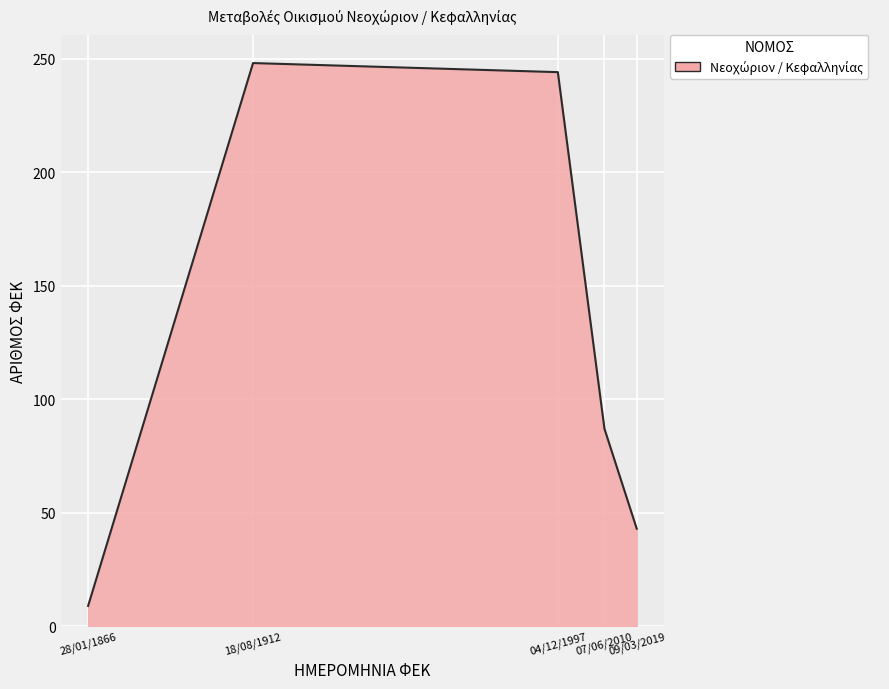

How many lines are shown in the chart?

1